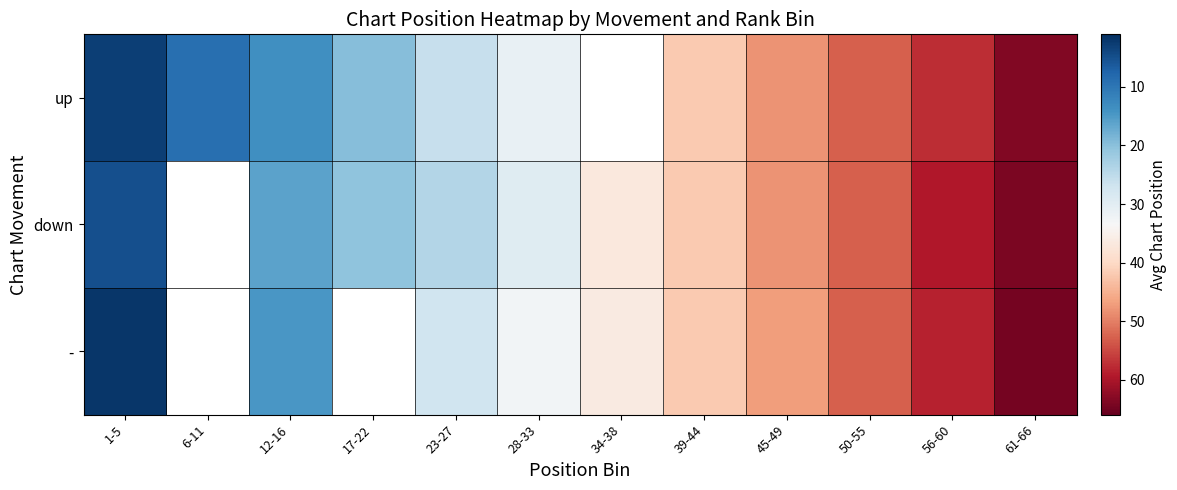

Which series has the largest range (max minus min)?

-